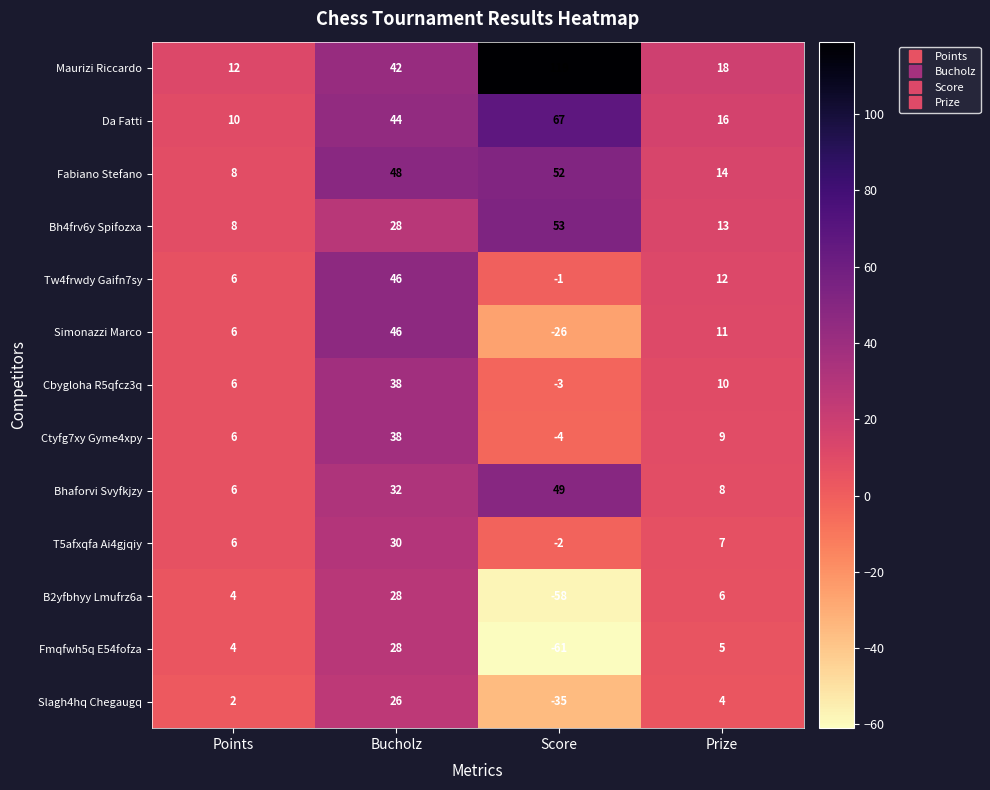

What is the maximum value shown in the chart?

119